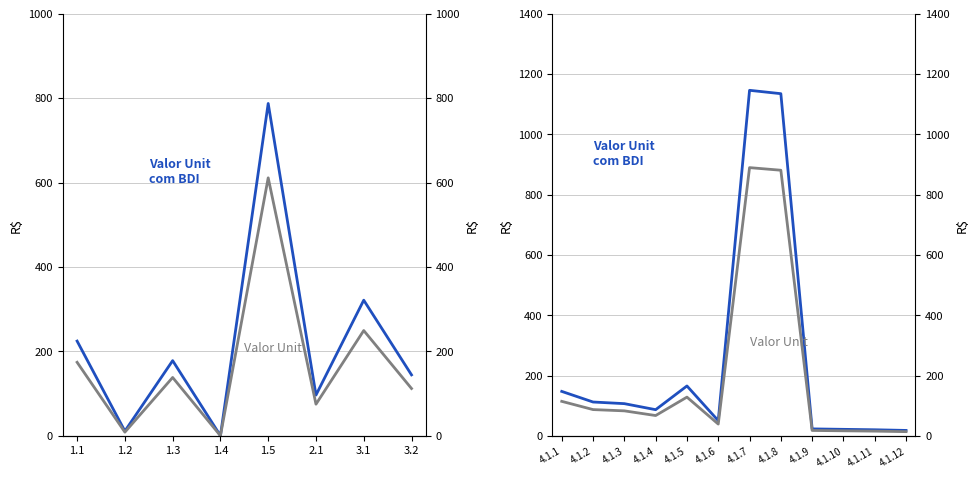

The value of Valor Unit com BDI at 4.1.7 is 539.1. True or false?

False